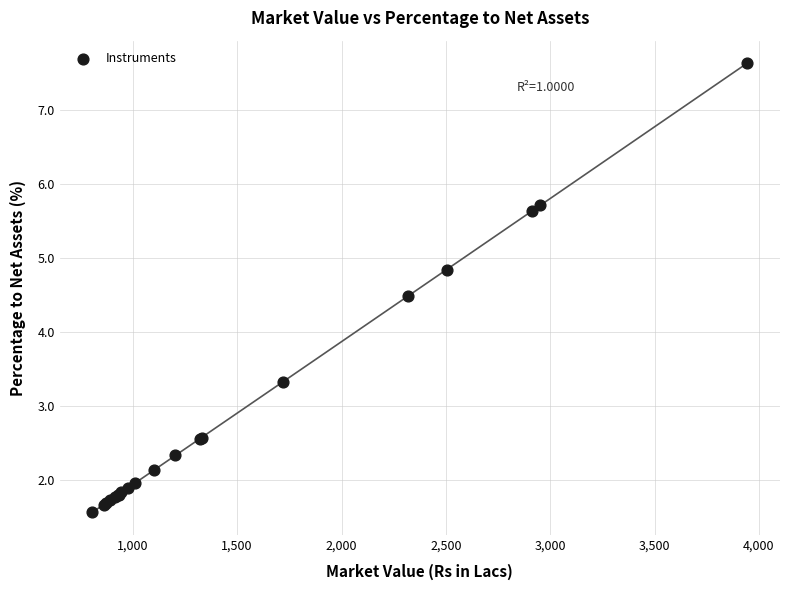

What Y value in the scatter plot is closest to 4?

4.5